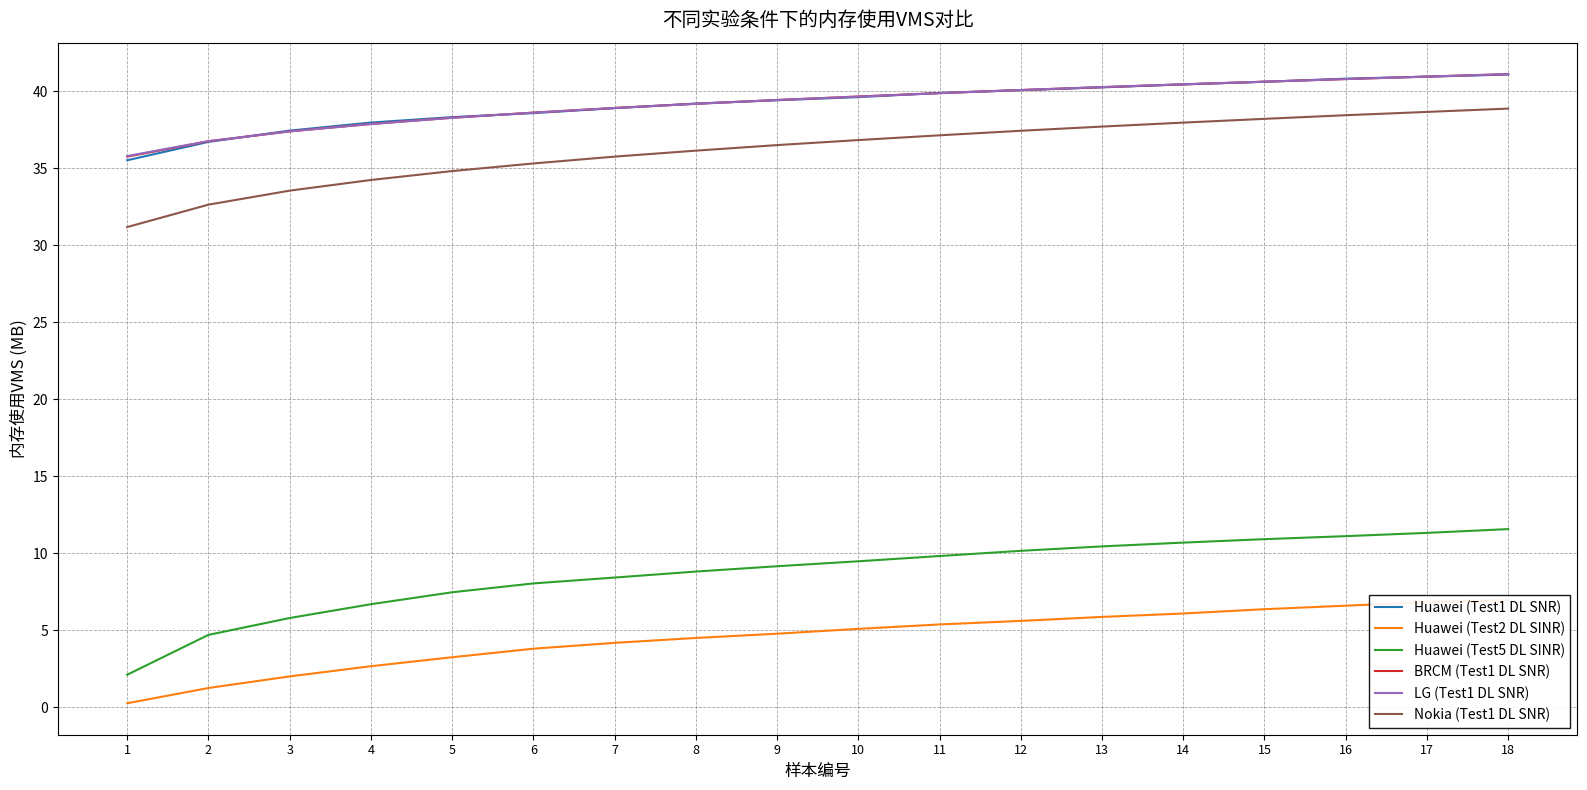

Which series has the largest range (max minus min)?

Huawei (Test5 DL SINR)